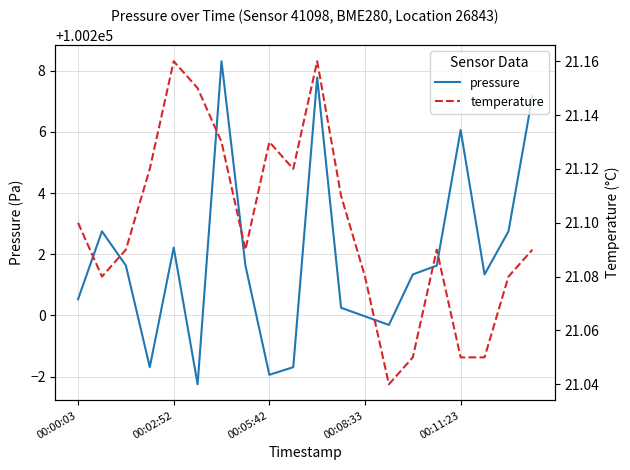

True or false: pressure and temperature intersect in this chart.

False